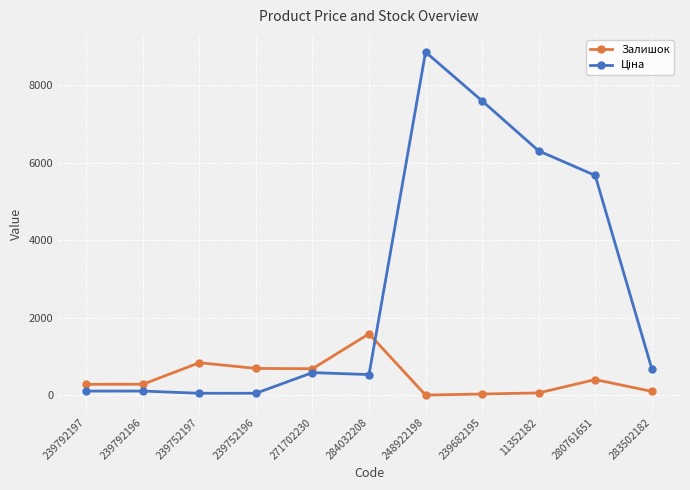

How many series are shown in this chart?

2